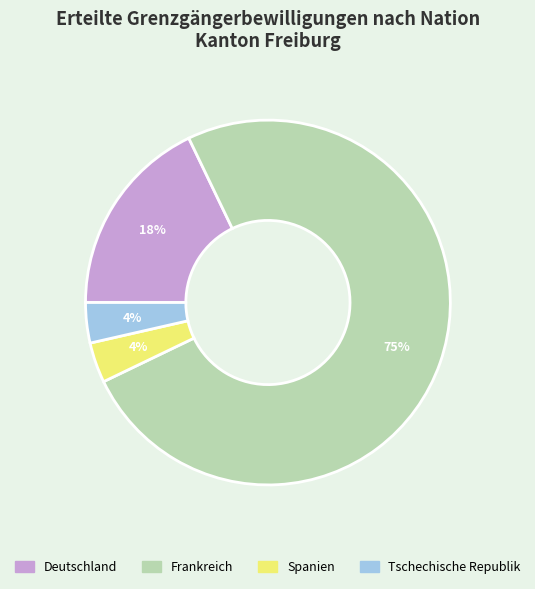

Is it true that Tschechische Republik is 4% of the pie?

True